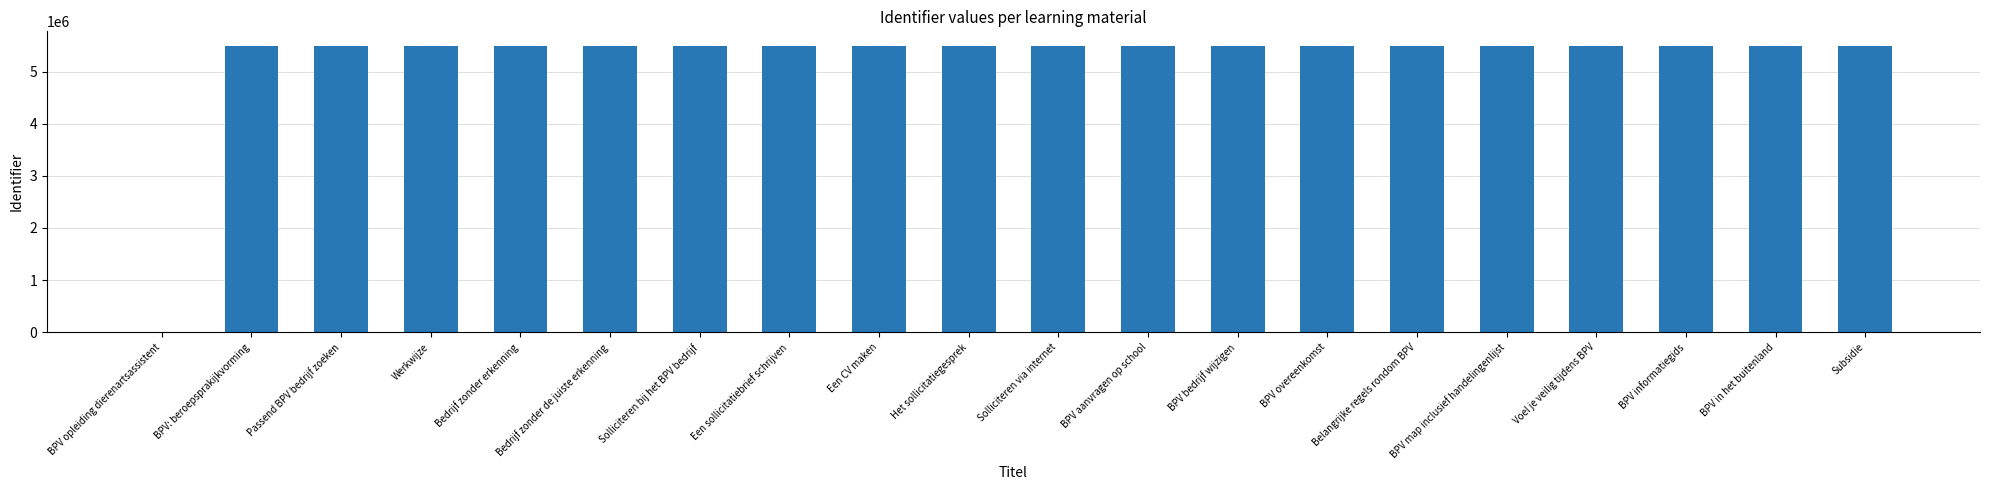

Is it true that the value at Bedrijf zonder de juiste erkenning is 5497483?

True